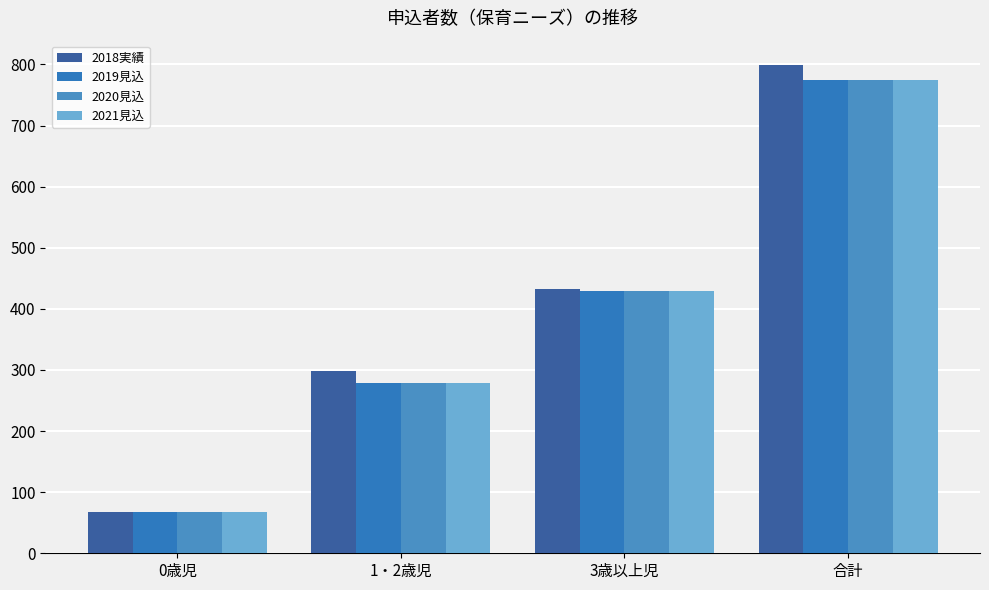

Reading left to right, list all the values displayed in this chart.

2018実績: 68	298	433	799
2019見込: 67	279	429	775
2020見込: 67	279	429	775
2021見込: 67	279	429	775